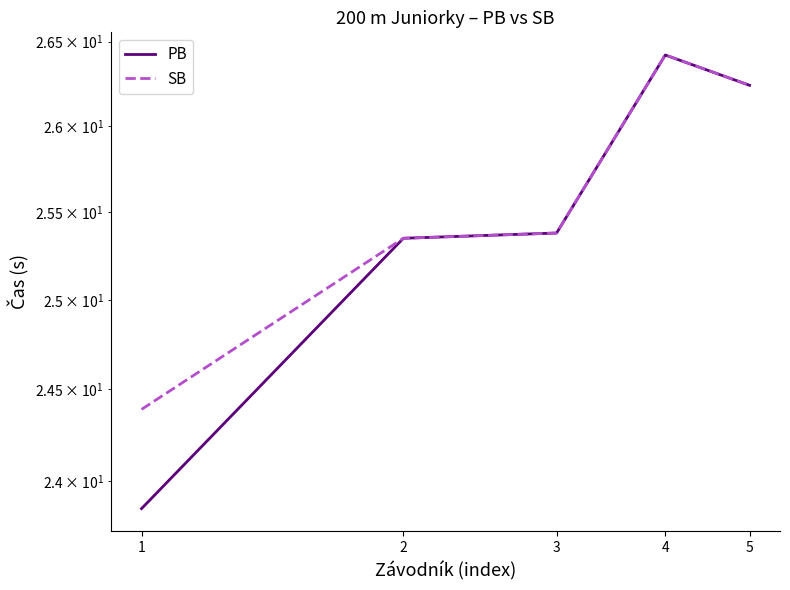

What is the value of the PB point at the 2nd from the left?

25.4